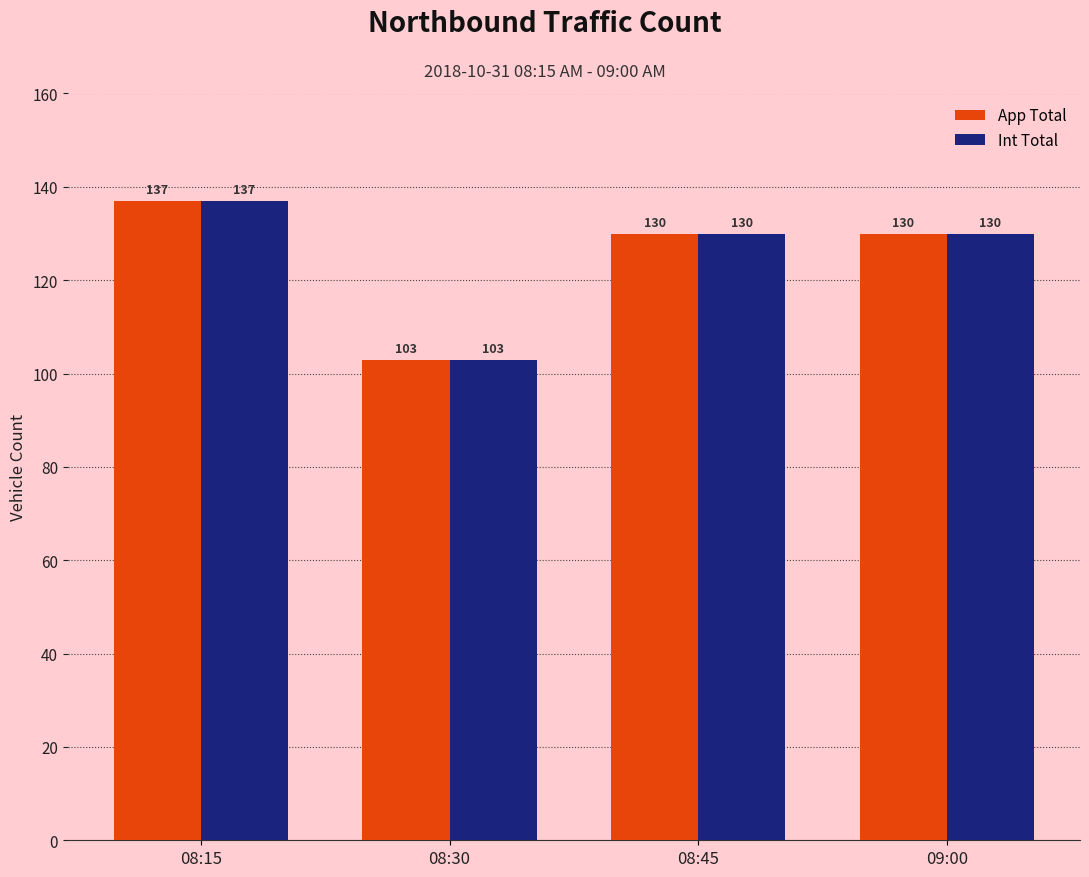

The value of Int Total at 08:45 is 75. True or false?

False